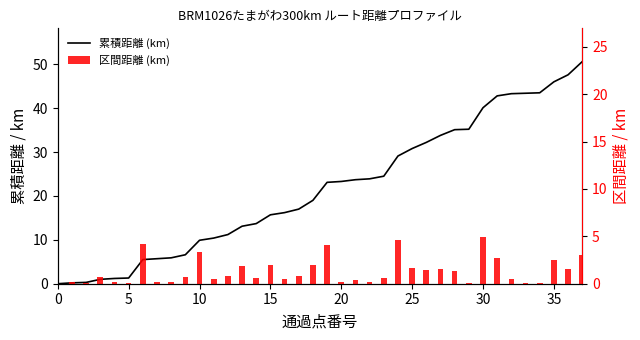

Reading right to left, list all the values displayed in this chart.

累積距離 (km): 50.6	47.6	46.0	43.5	43.4	43.3	42.8	40.1	35.2	35.1	33.8	32.2	30.8	29.1	24.5	23.9	23.7	23.3	23.1	19.0	17.0	16.2	15.7	13.7	13.1	11.2	10.4	9.9	6.6	5.9	5.7	5.5	1.3	1.2	1.0	0.3	0.2	0.0
区間距離 (km): 3.0	1.6	2.5	0.1	0.1	0.5	2.7	4.9	0.1	1.3	1.6	1.4	1.7	4.6	0.6	0.2	0.4	0.2	4.1	2.0	0.8	0.5	2.0	0.6	1.9	0.8	0.5	3.3	0.7	0.2	0.2	4.2	0.1	0.2	0.7	0.1	0.2	0.0